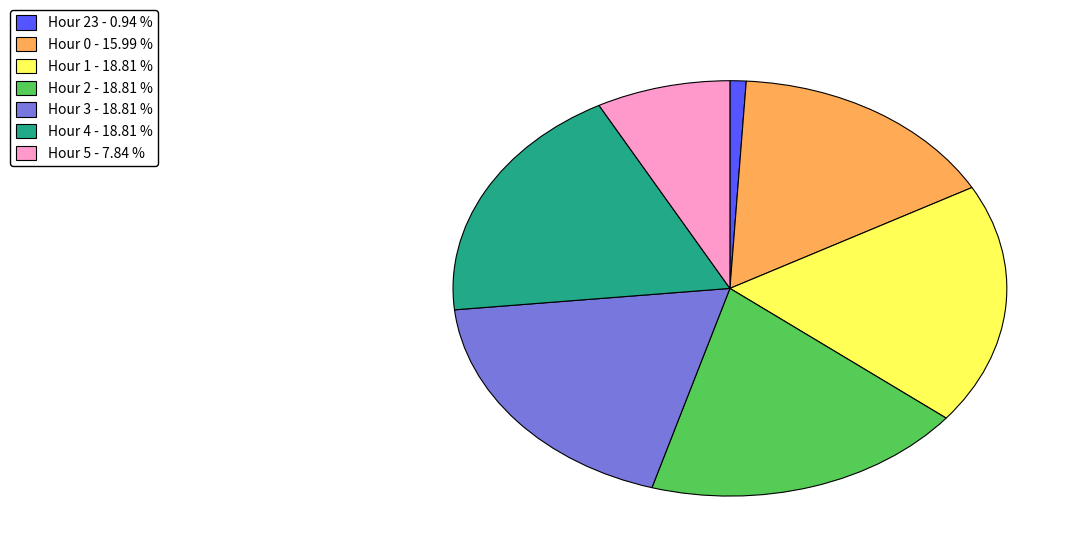

Which slice is the smallest?

Hour 23 - 0.94 %